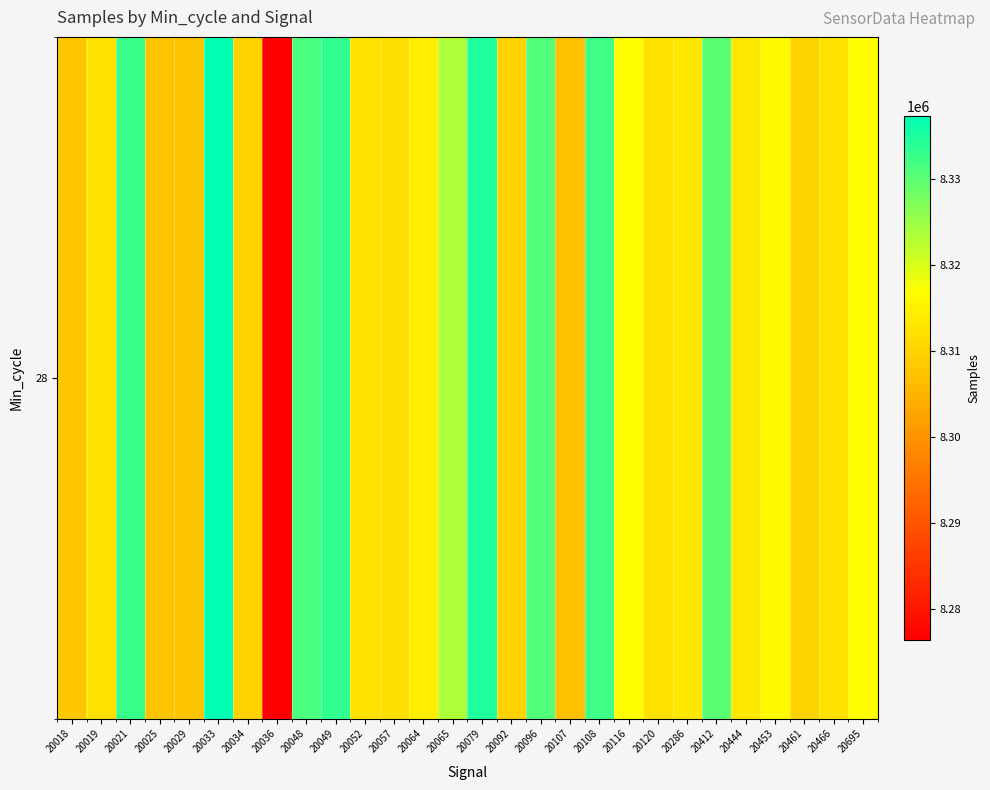

List the labels in order of value, largest first.

20033, 20079, 20049, 20021, 20108, 20048, 20096, 20412, 20065, 20116, 20695, 20453, 20064, 20286, 20444, 20052, 20466, 20019, 20120, 20057, 20461, 20034, 20092, 20018, 20025, 20029, 20107, 20036